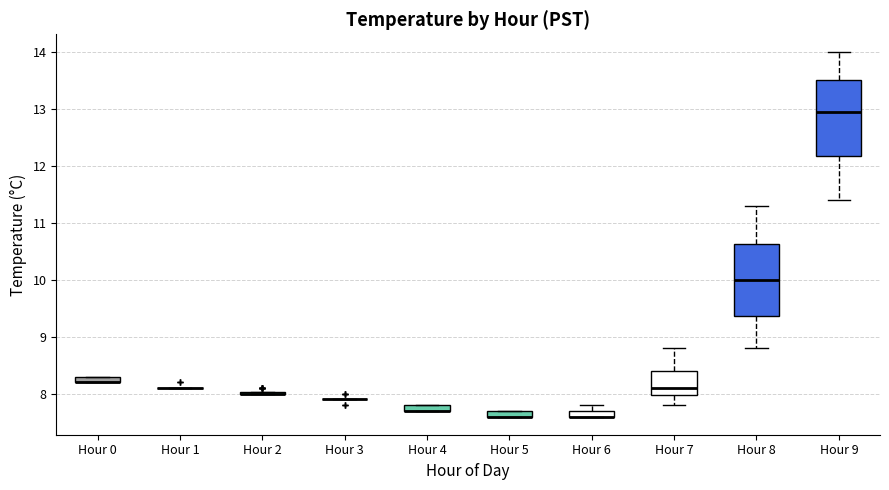

Where is the lower edge of the box for Hour 0 on the y-axis? The values are not printed on the chart, so give them approximately, as read against the axis.

8.2